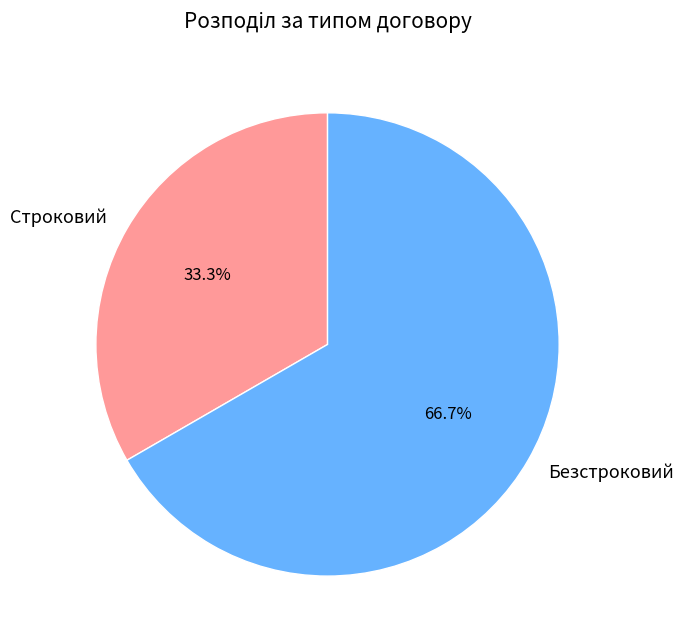

What percentage do Безстроковий and Строковий together represent?

100.0%